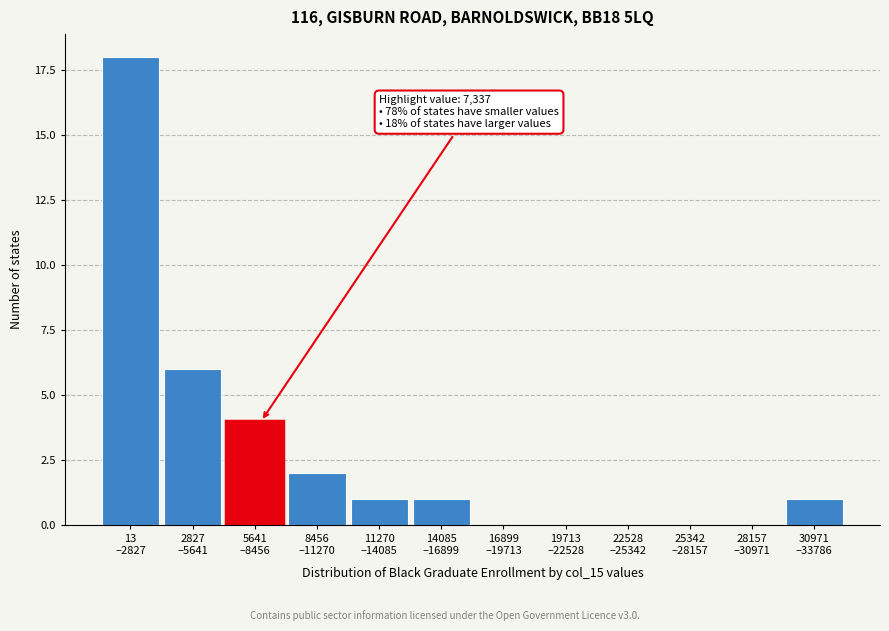

What is the maximum value shown in the chart?

18